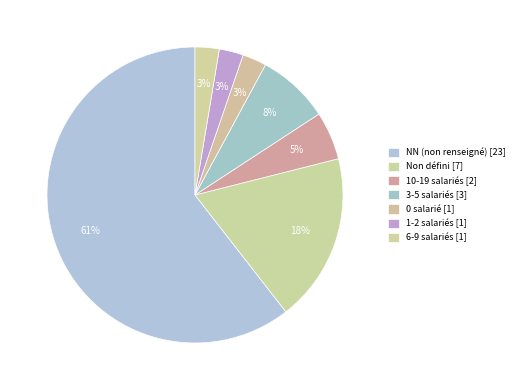

What is the largest slice in the pie chart?

NN